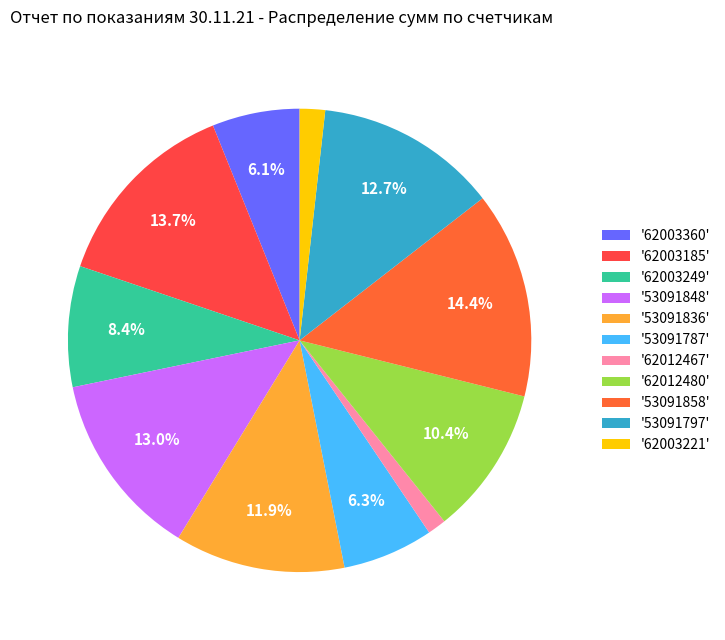

How many slices are in this pie chart?

11